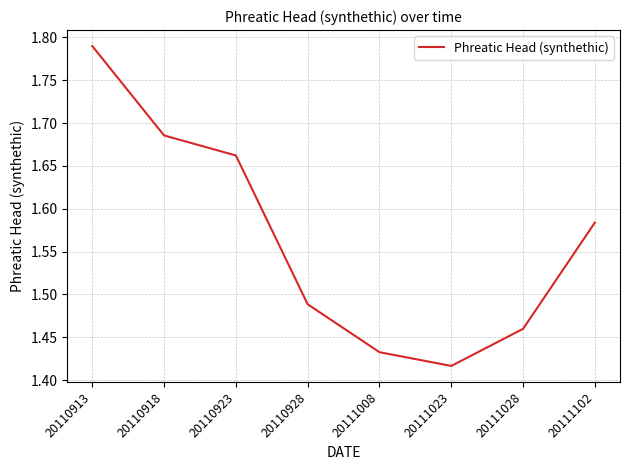

How many lines are shown in the chart?

1